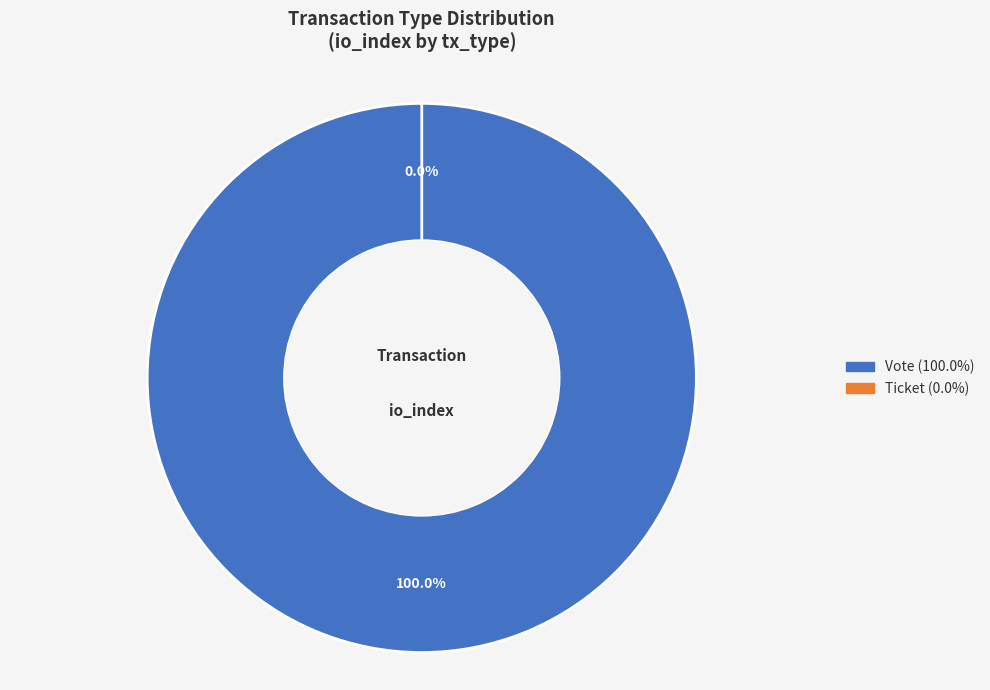

How many segments does this pie chart have?

2